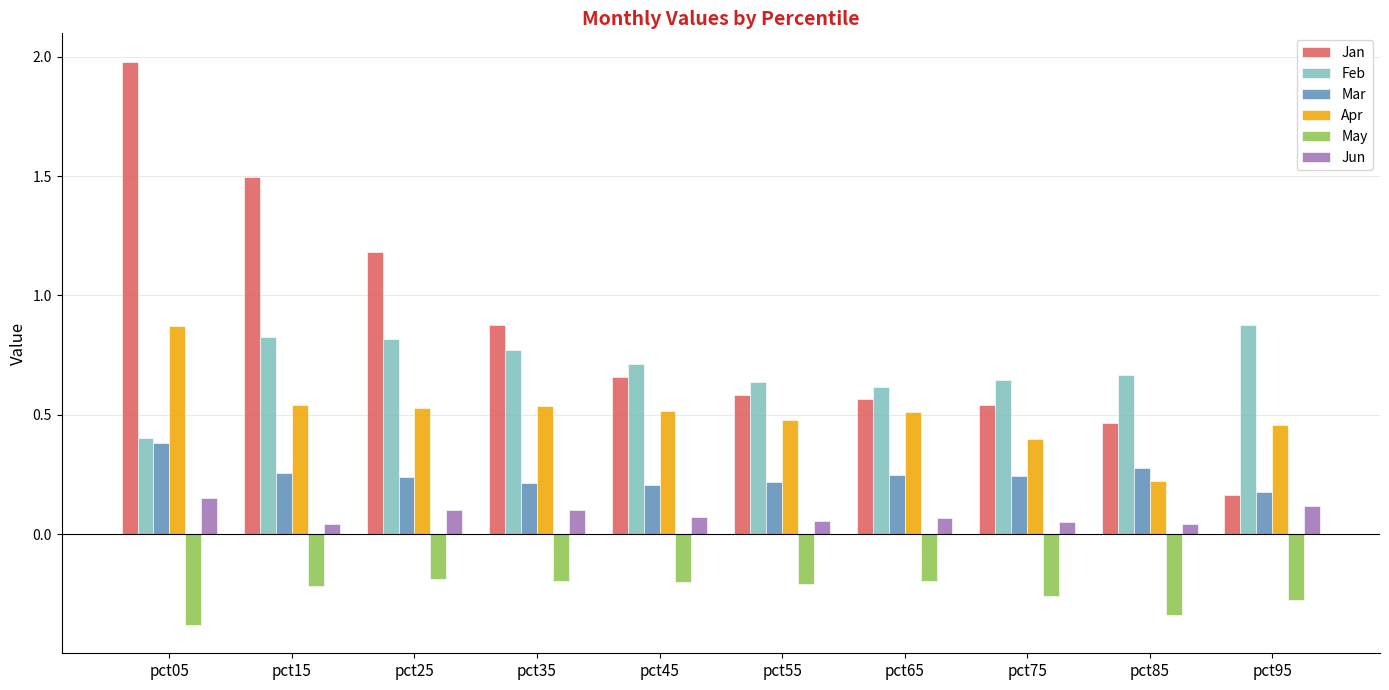

How many Mar values are between 0 and 1?

10